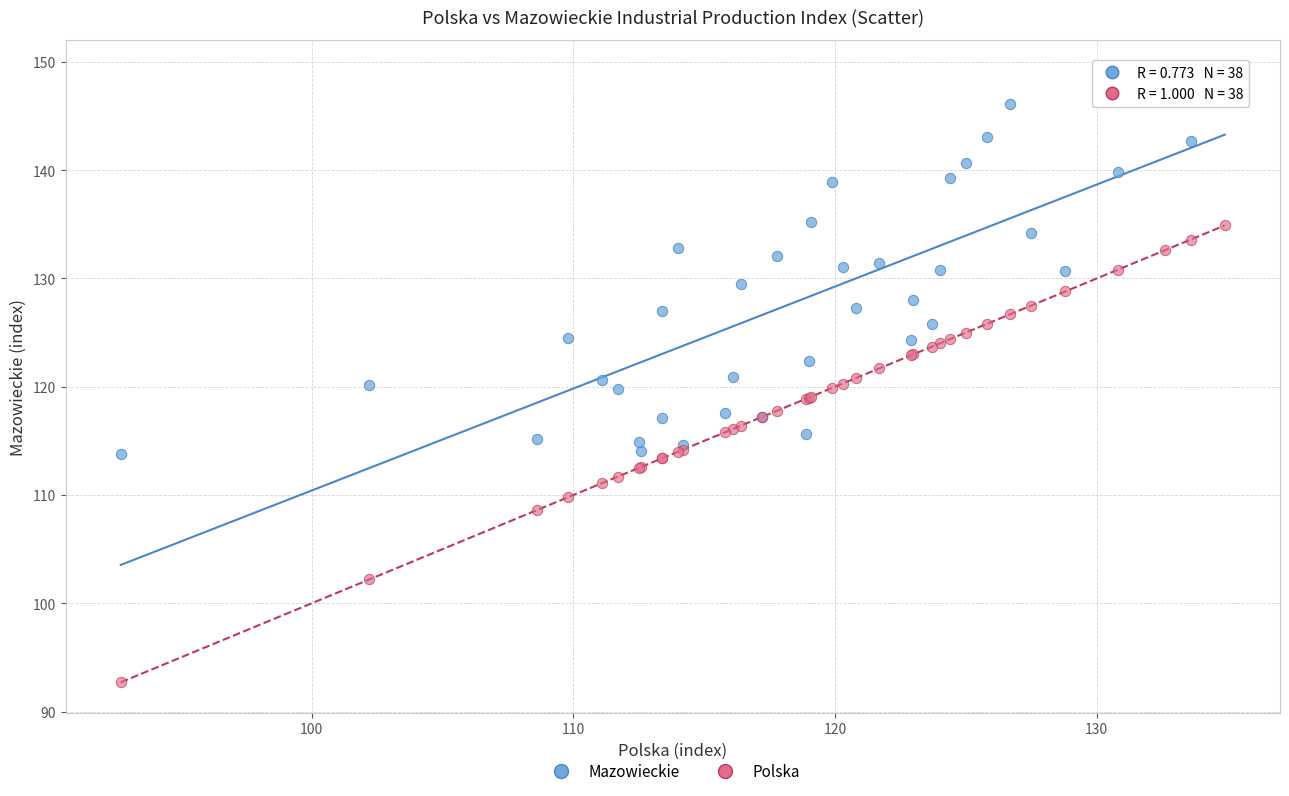

Which series reaches the minimum Y coordinate?

Polska